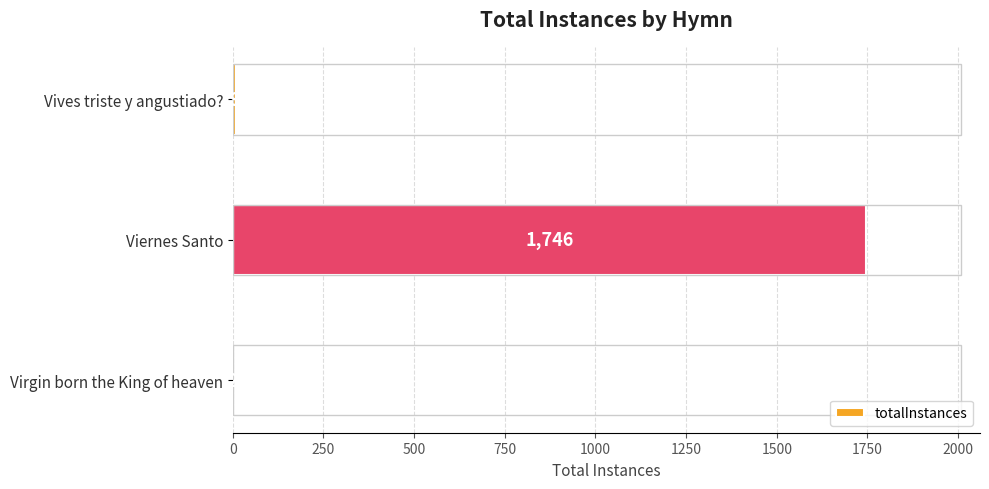

What is the sum of the values at Viernes Santo and Vives triste y angustiado??

1755